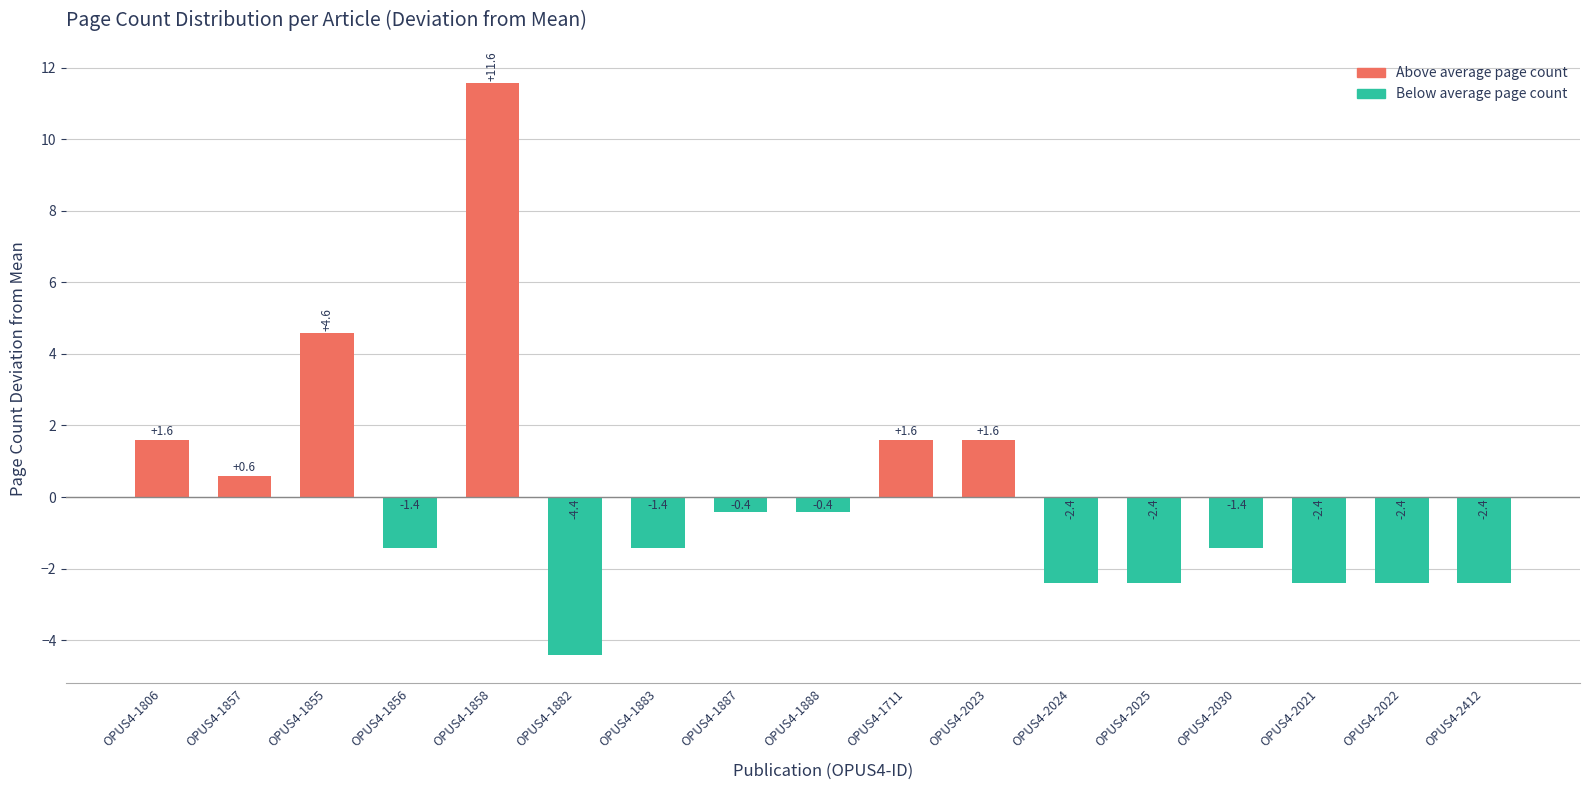

What is the difference between the maximum and minimum values?

16.0